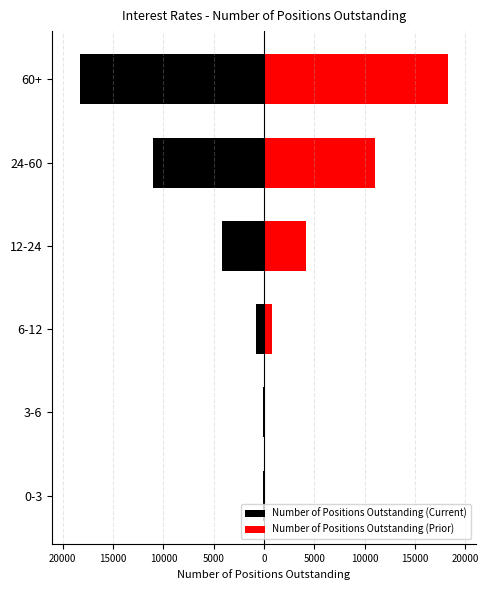

Is it true that Number of Positions Outstanding (Current) equals -119 at 3-6?

True